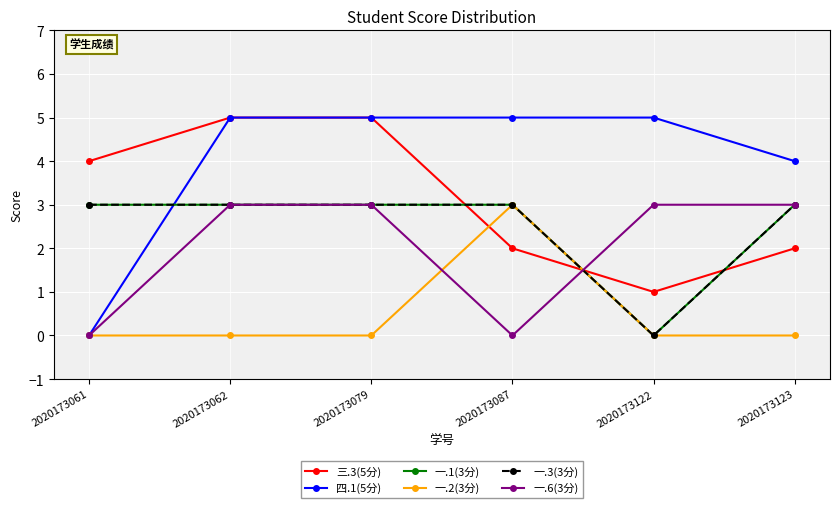

What is the average value of the 一.1(3分) series?

2